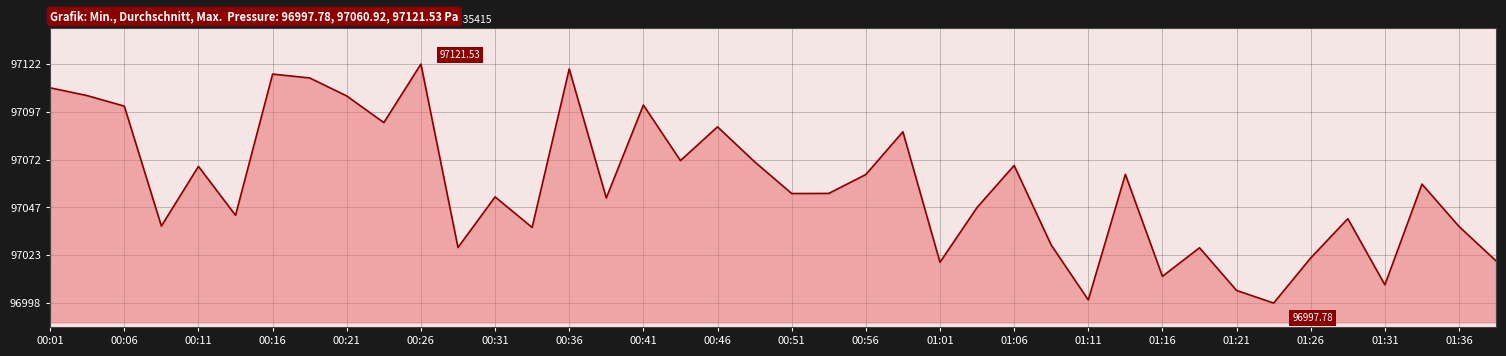

How many lines are shown in the chart?

1